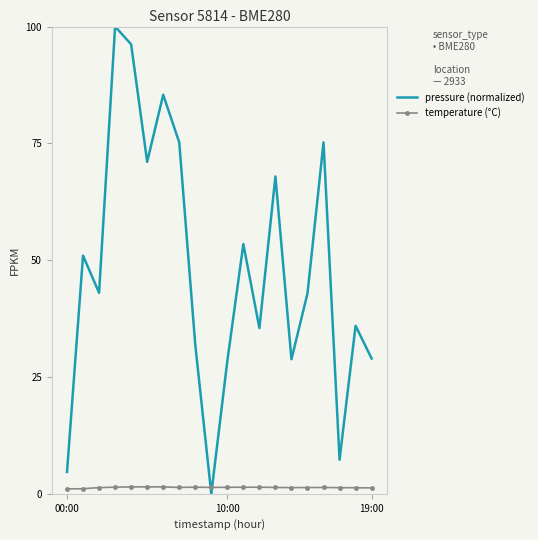

After their last crossing, which series has the higher values: pressure (normalized) or temperature (°C)?

pressure (normalized)